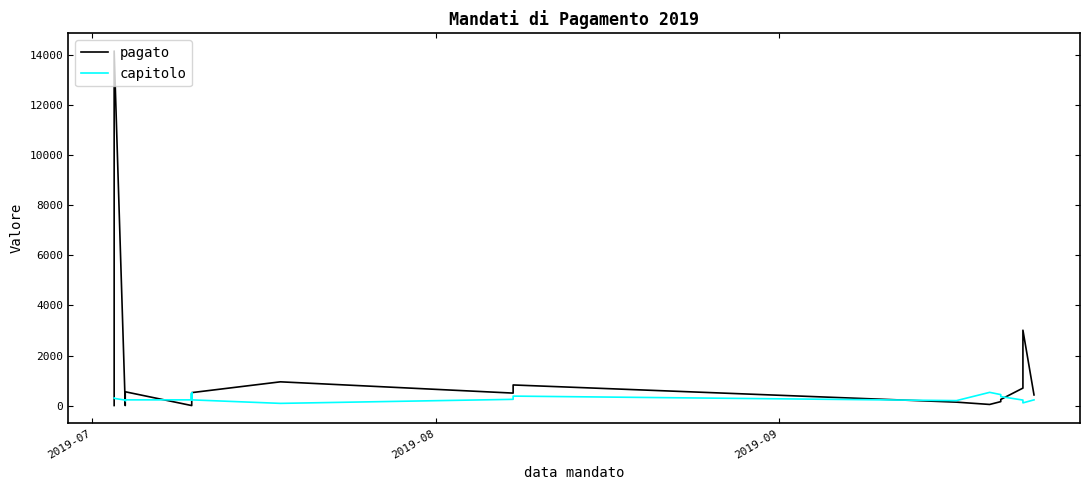

True or false: capitolo and pagato cross at least once.

True